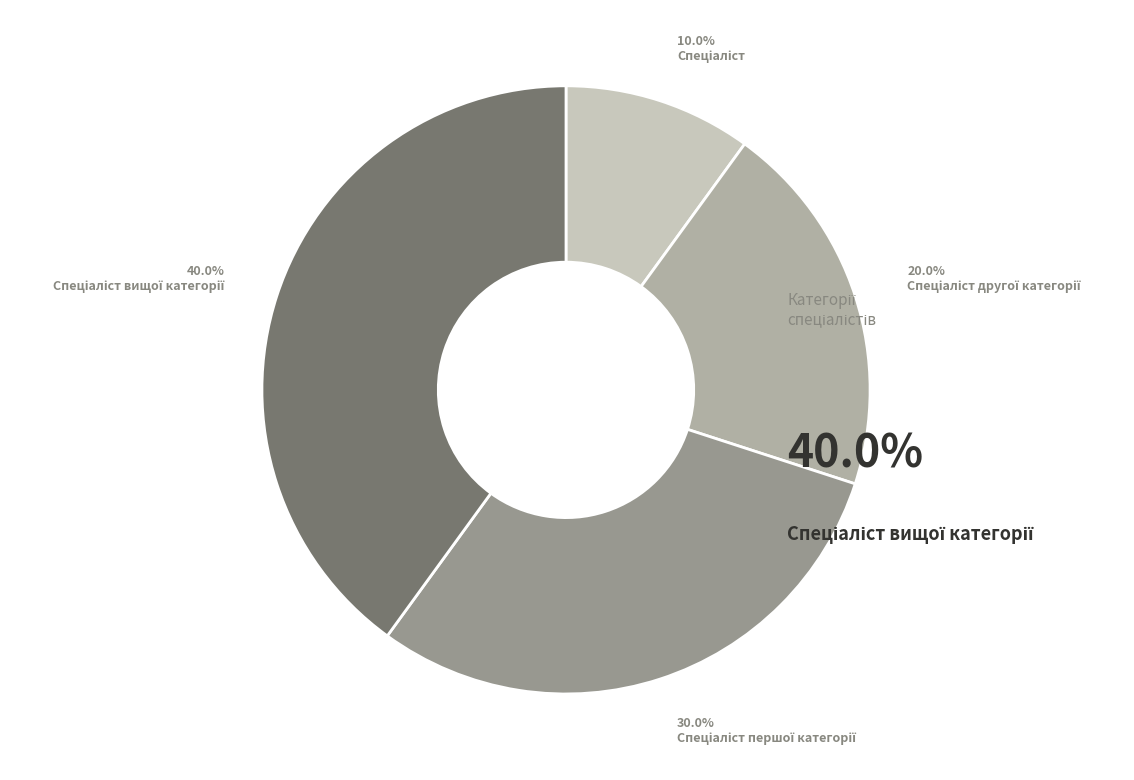

How many slices are in this pie chart?

4